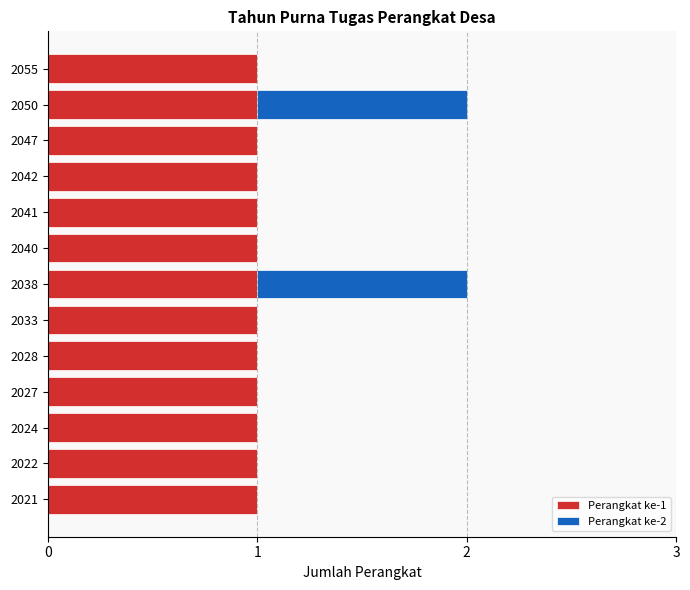

What is the sum of all Perangkat ke-1 values?

13